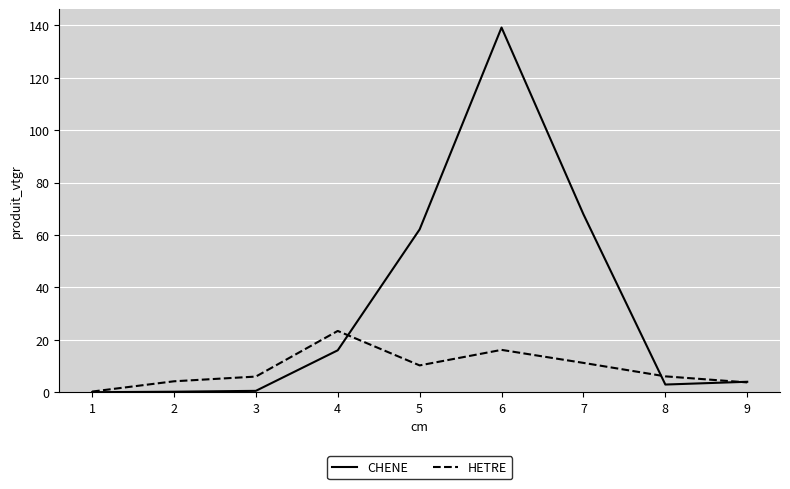

At which category does HETRE reach its first local valley?

5